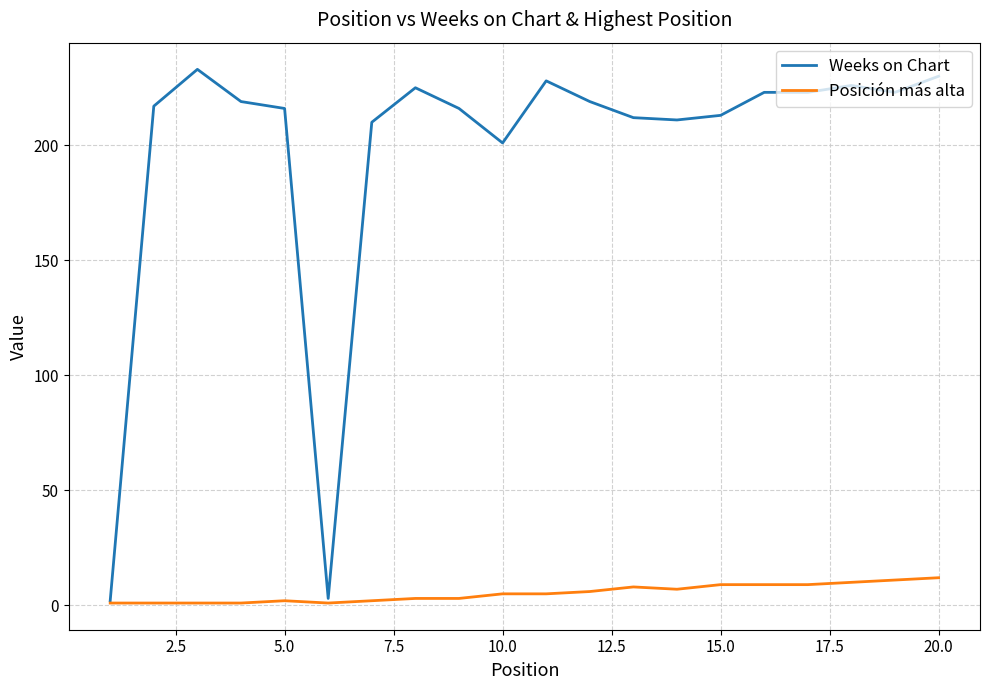

Rank the series by their maximum value, from lowest to highest.

Posición más alta, Weeks on Chart